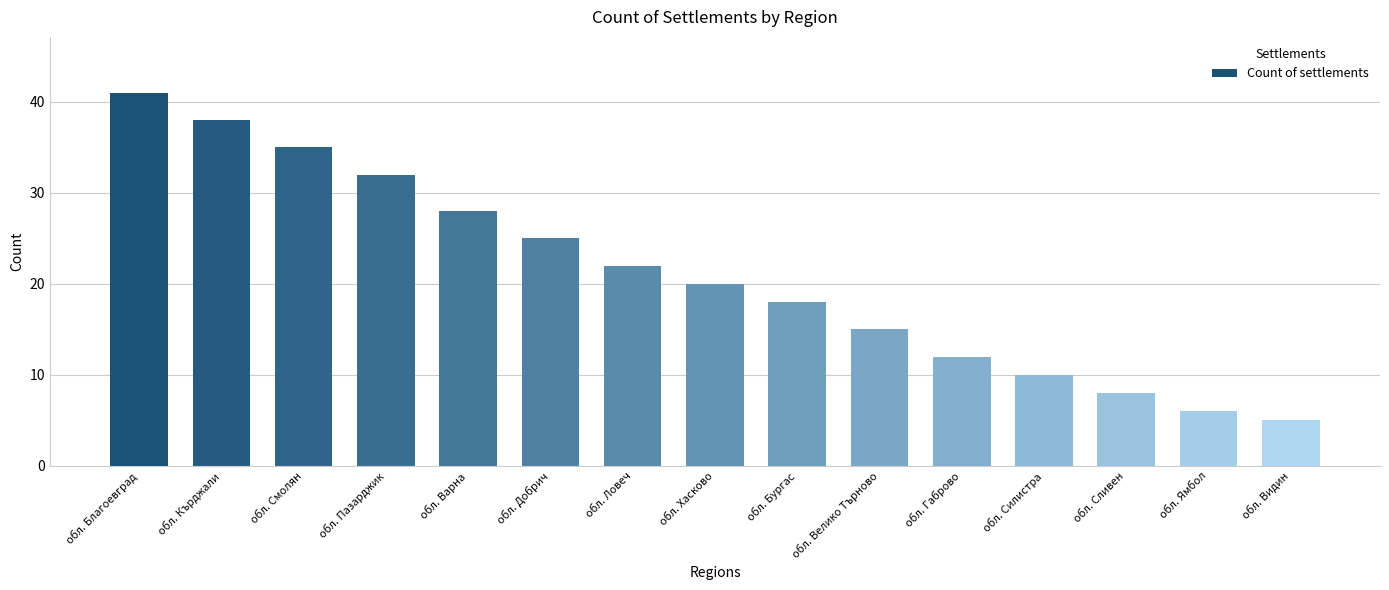

Which has a higher value, обл. Добрич or обл. Благоевград?

обл. Благоевград